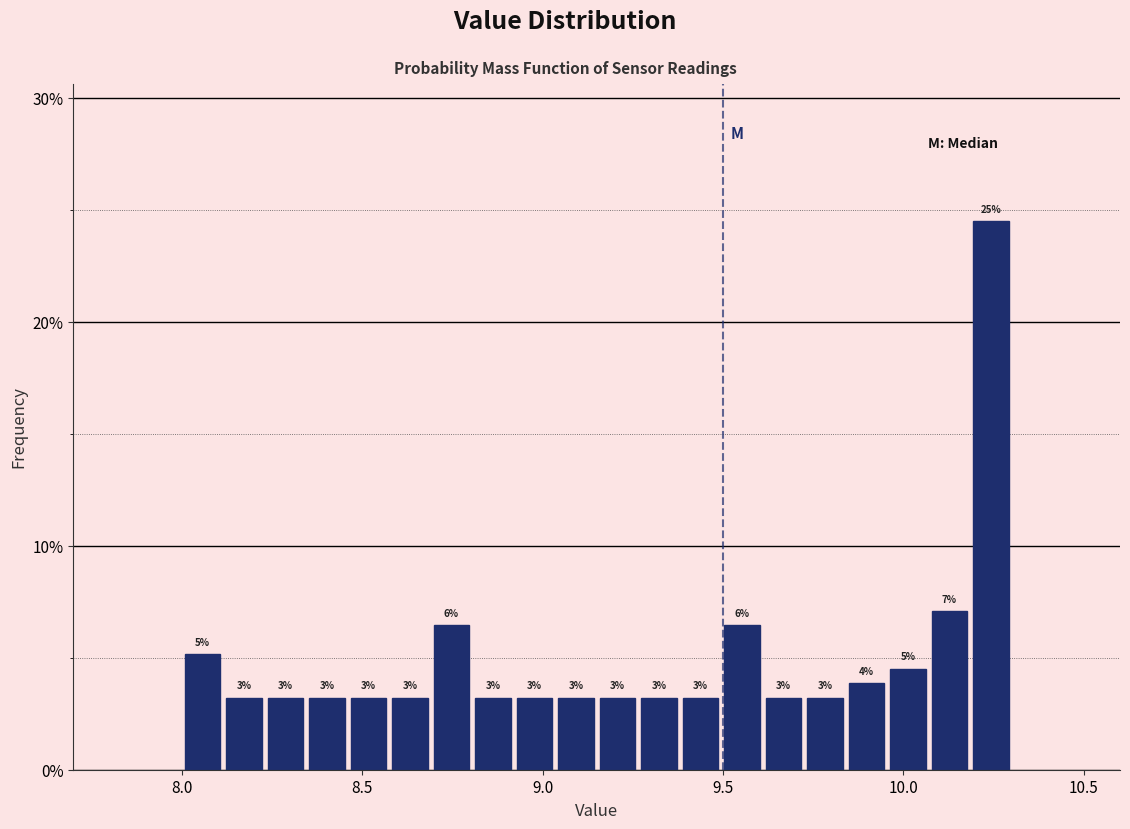

Around what value on the x-axis is the tallest bar? Give the approximate position of its centre, as read against the axis.

10.25